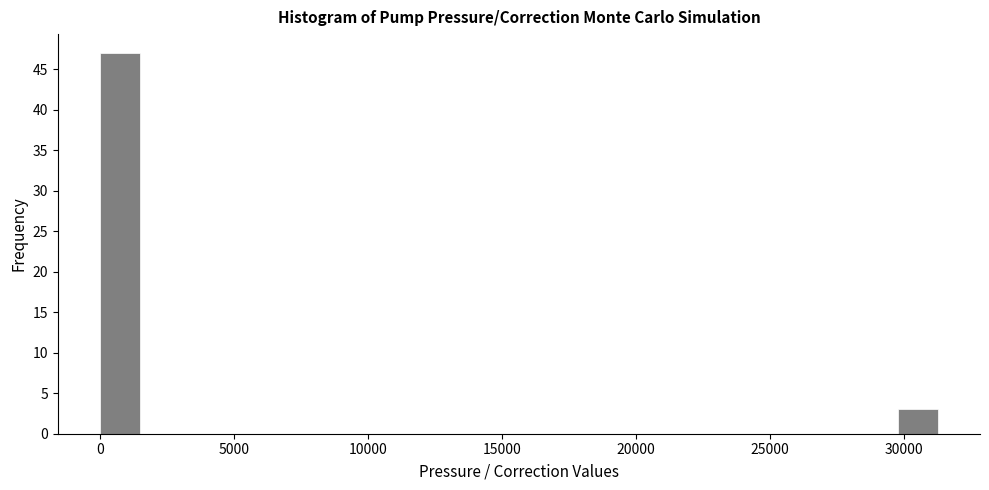

Read against the x-axis, roughly where is the centre of the tallest bar?

500